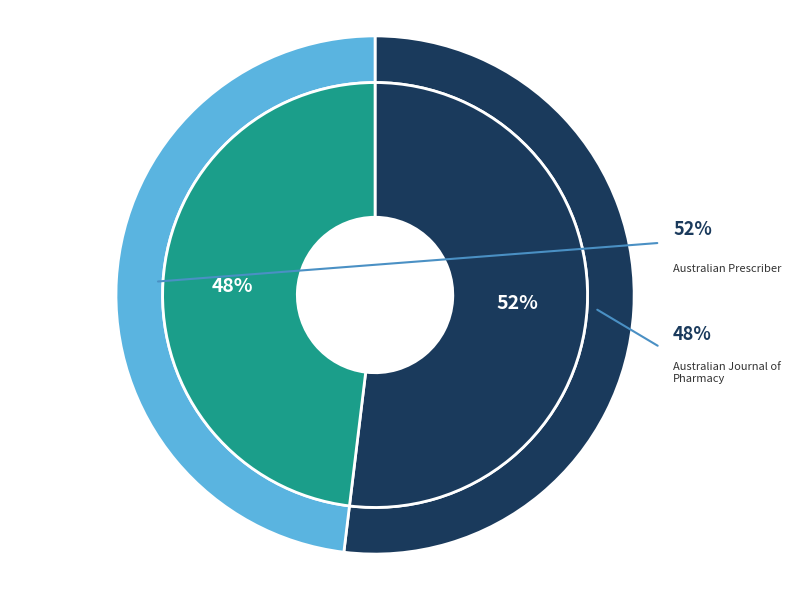

What is the ratio of the value at Australian Prescriber to the value at Australian Journal of Pharmacy?

1.1